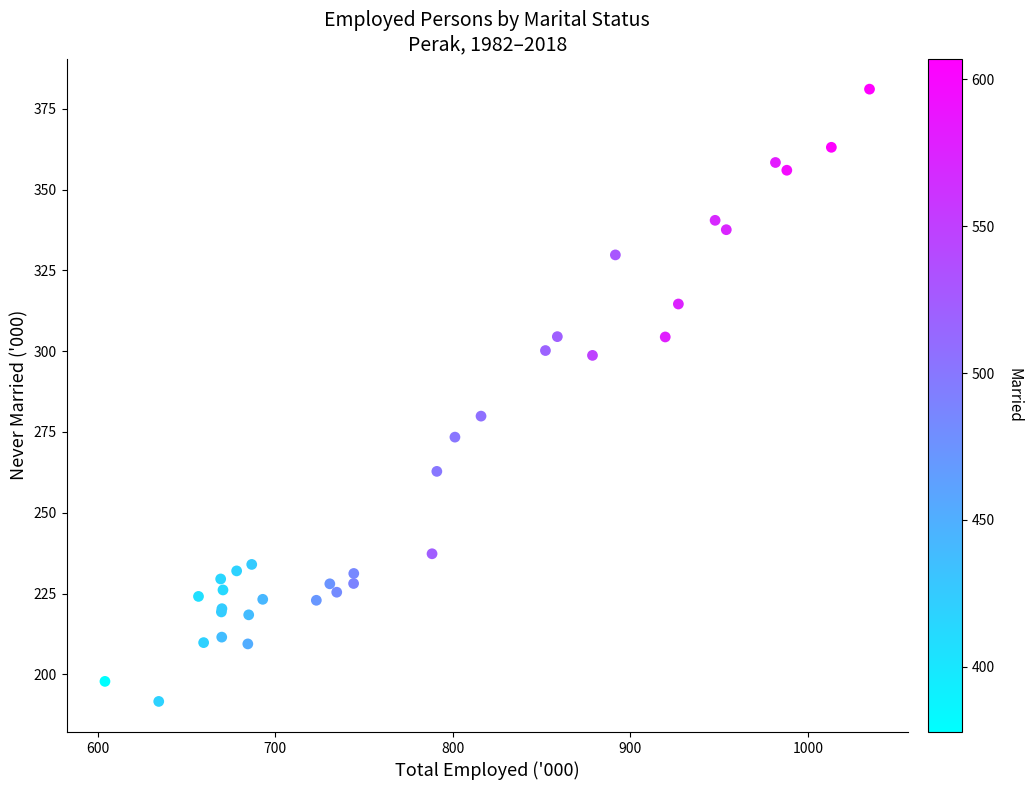

What Y value in the scatter plot is closest to 286?

279.9